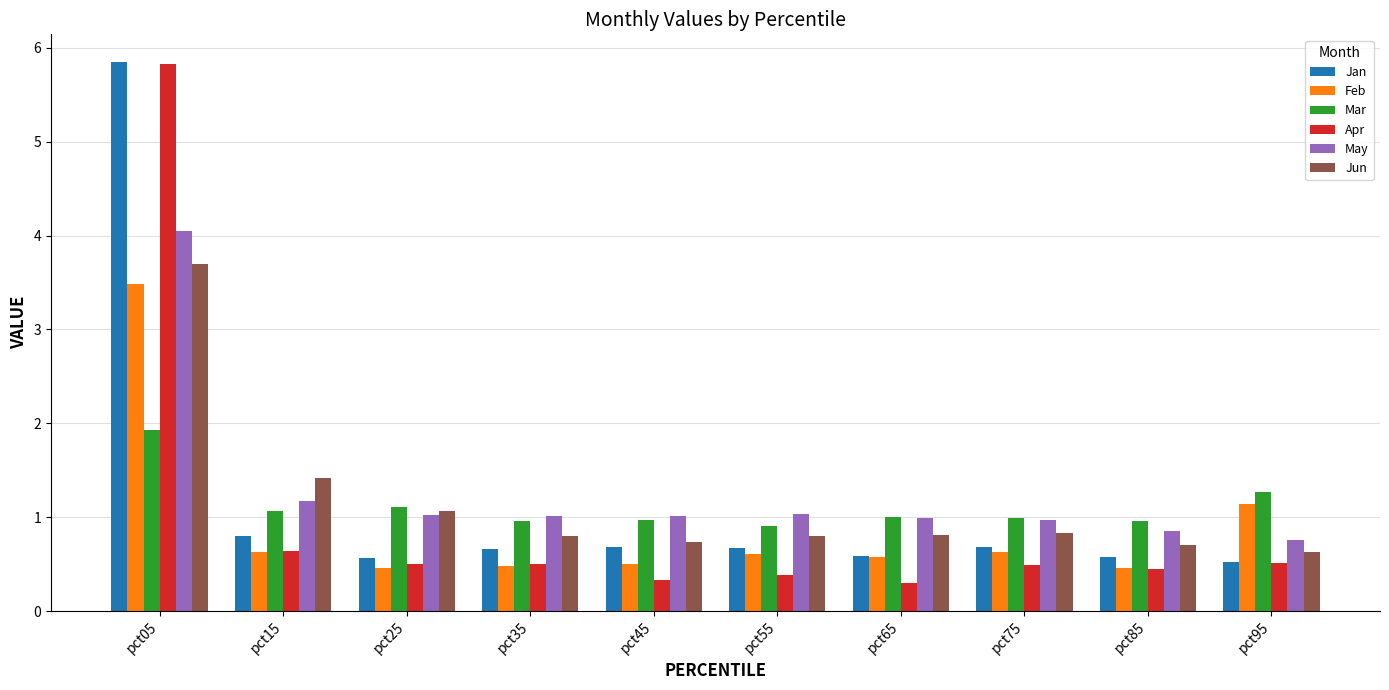

What is the value of the Jan bar at the 5th from the left?

0.7